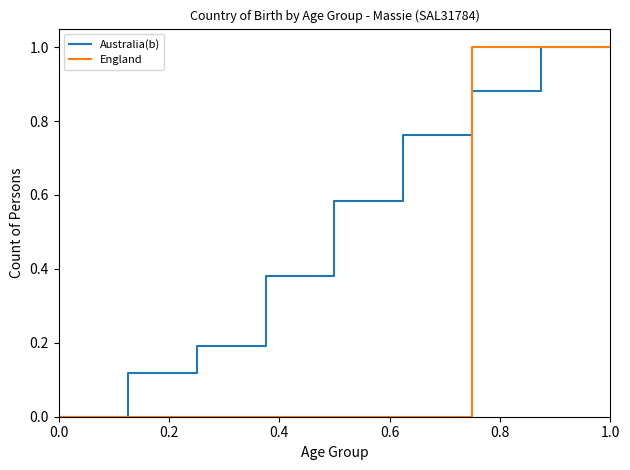

List the series in order of their overall mean, highest first.

Australia(b), England